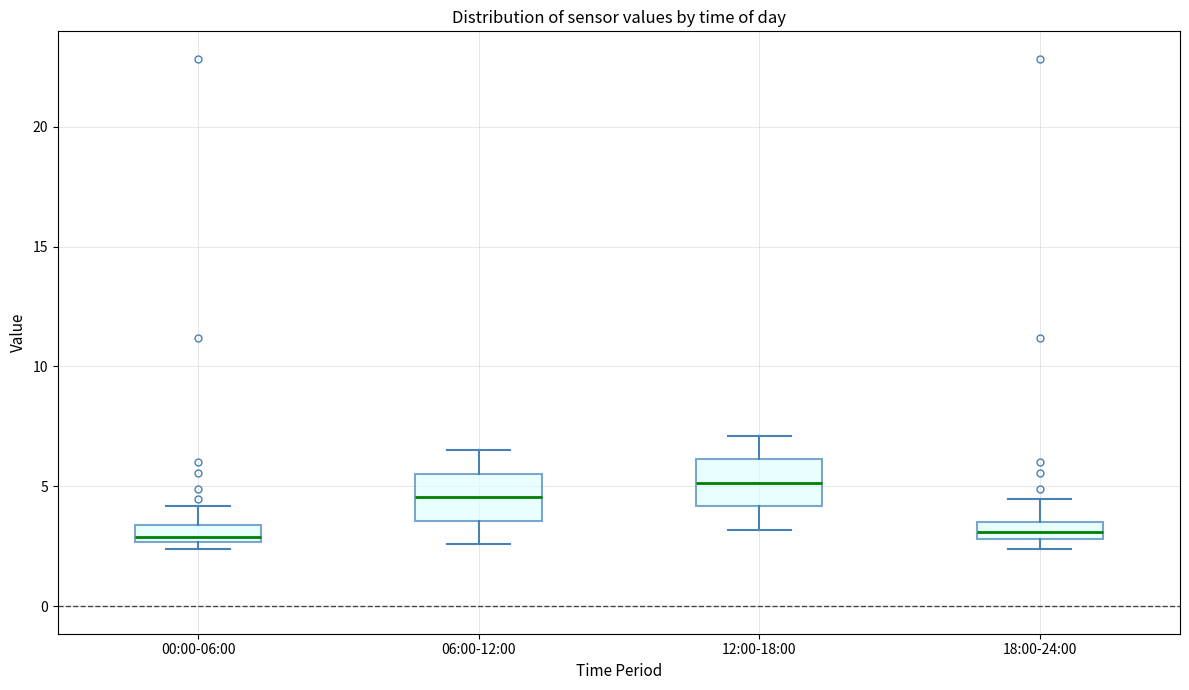

Where is the upper edge of the box for 18:00-24:00 on the y-axis? The values are not printed on the chart, so give them approximately, as read against the axis.

3.5